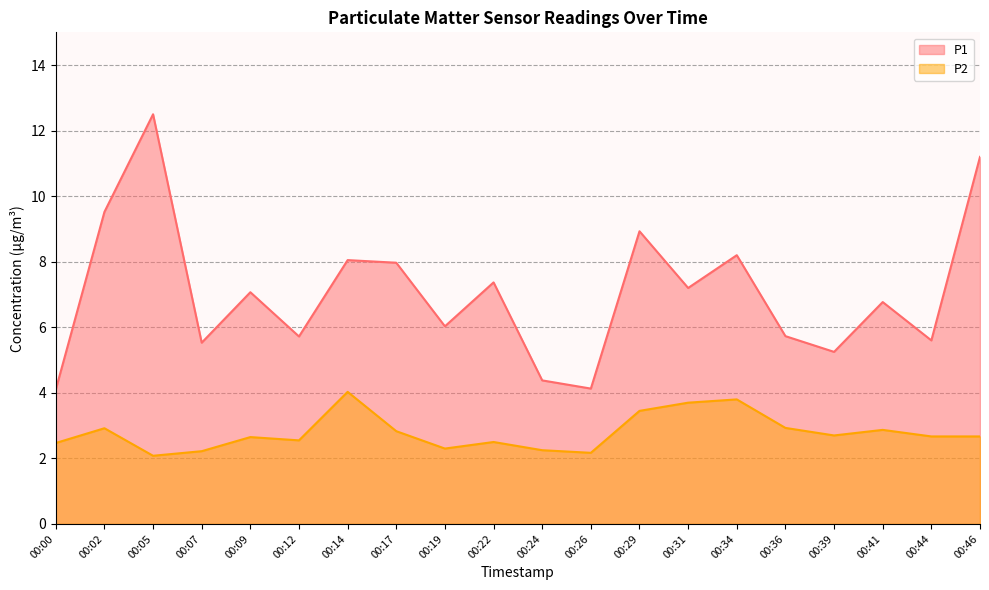

How many values in the P1 series are below 7?

10